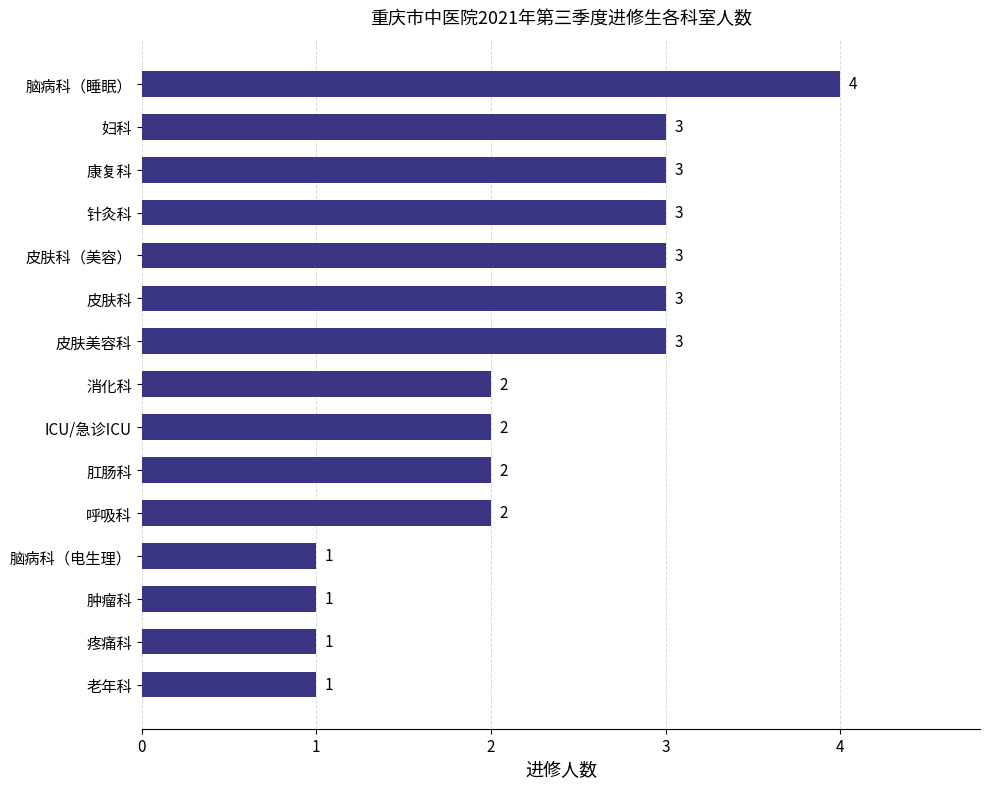

What is the difference between the maximum and minimum values?

3